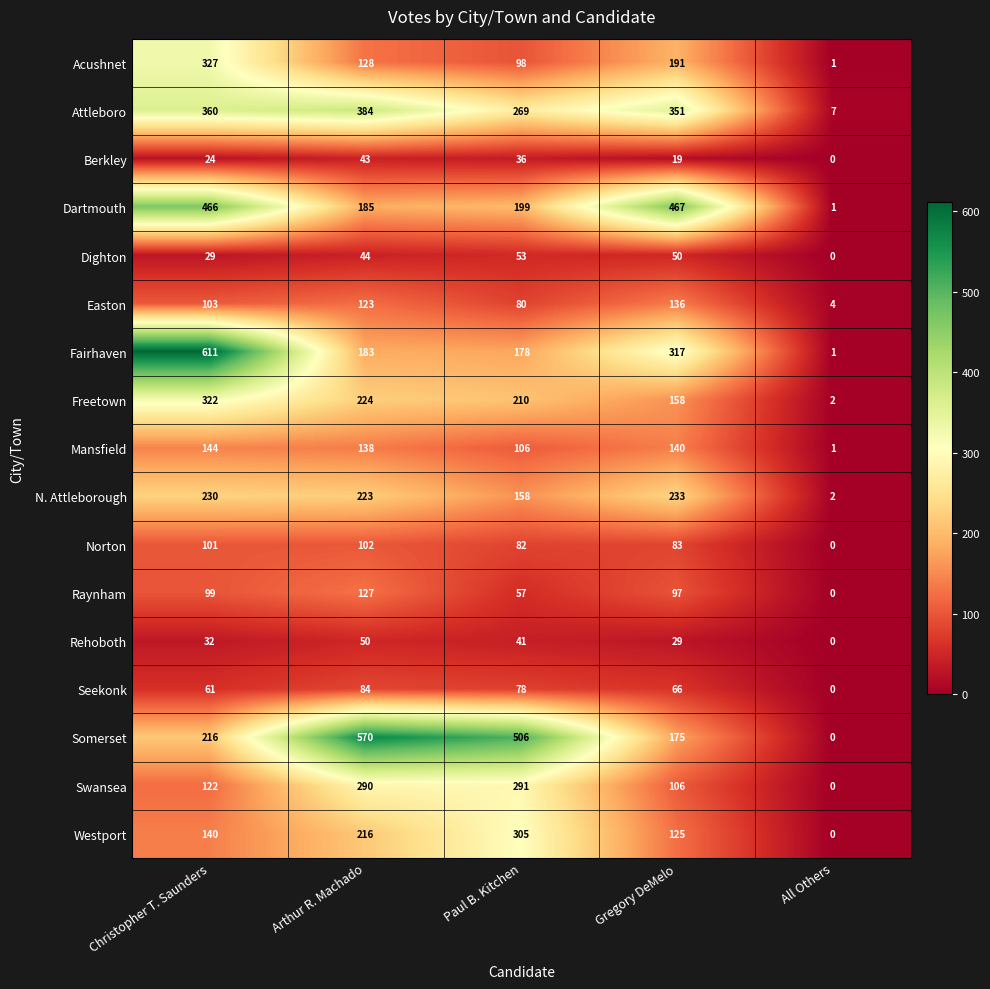

Read the Somerset value at Arthur R. Machado, to the nearest 50.

550